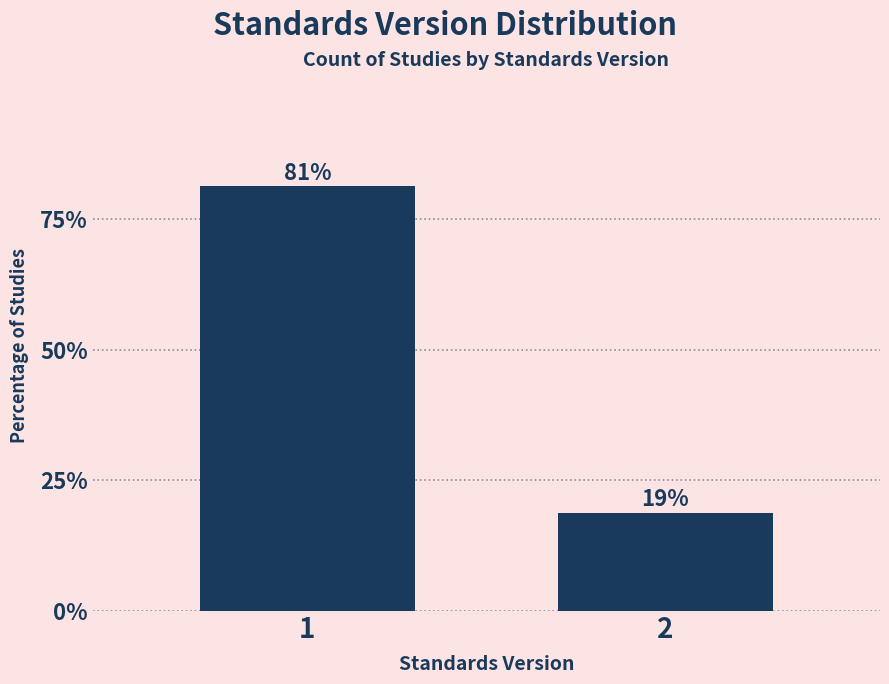

List the labels in order of value, smallest first.

2, 1